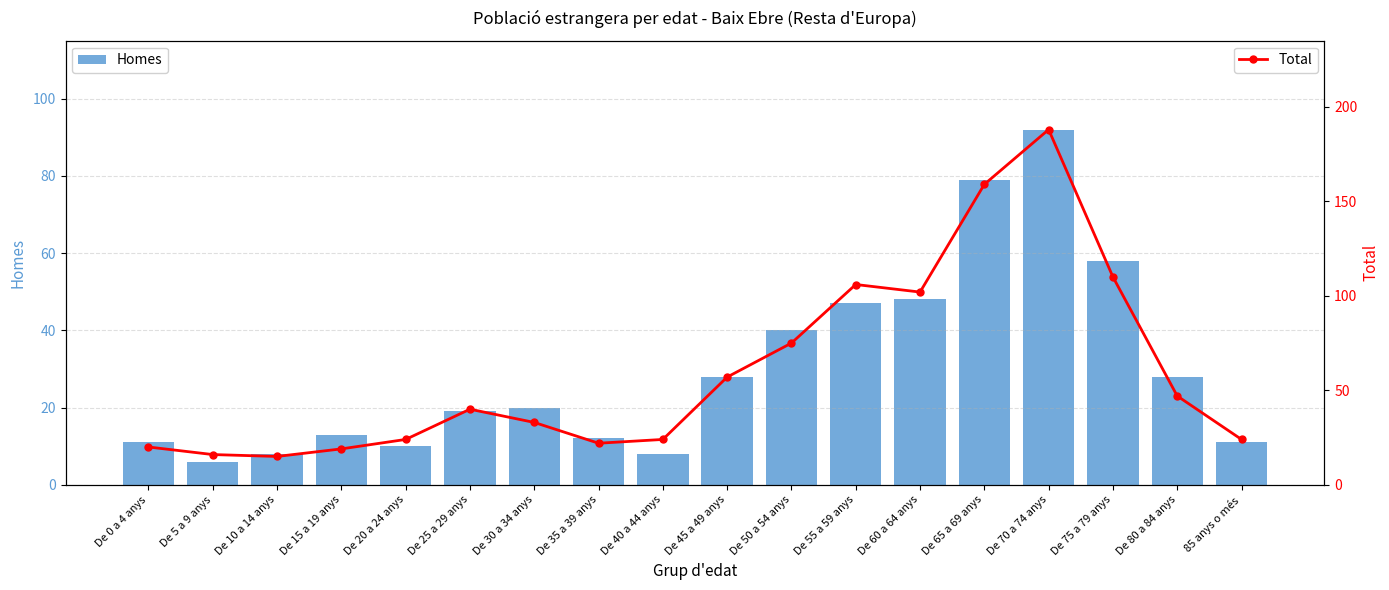

What position from the left is De 70 a 74 anys?

15